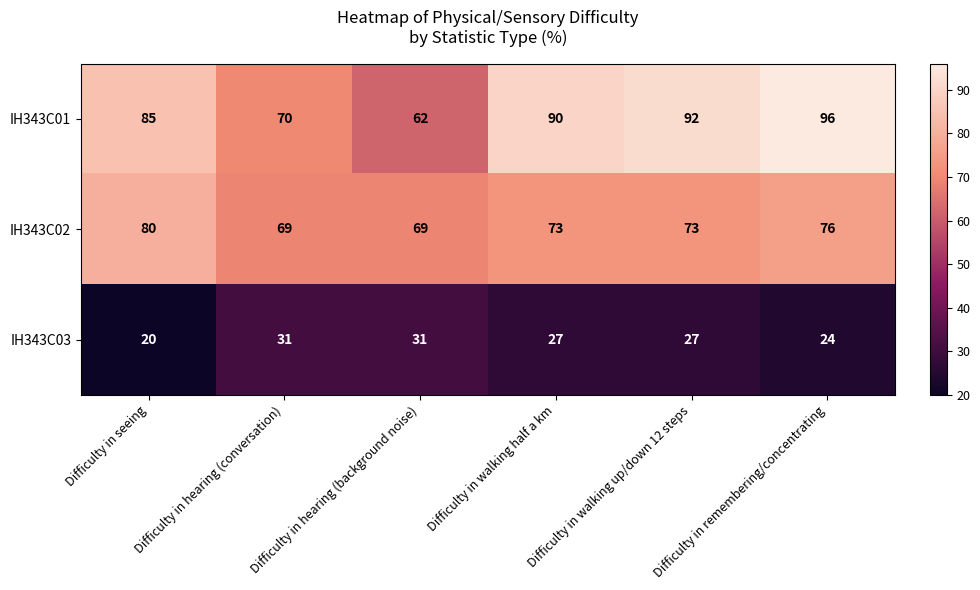

At how many categories does at least one series exceed 68?

6